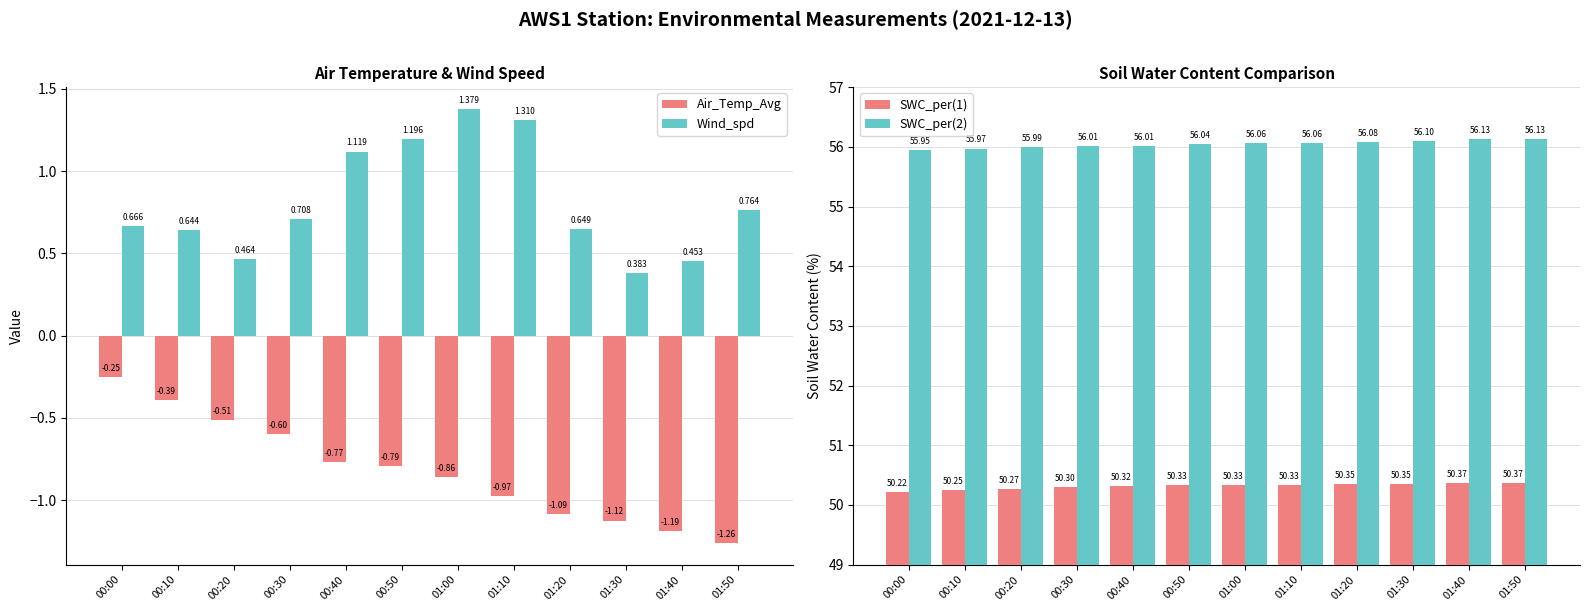

At how many categories does at least one series exceed 7?

12